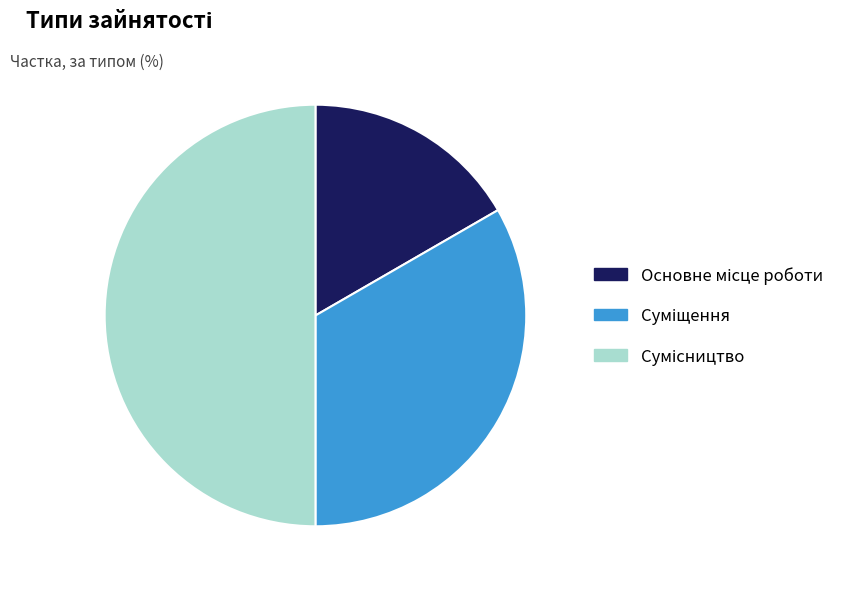

How many slices are in this pie chart?

3